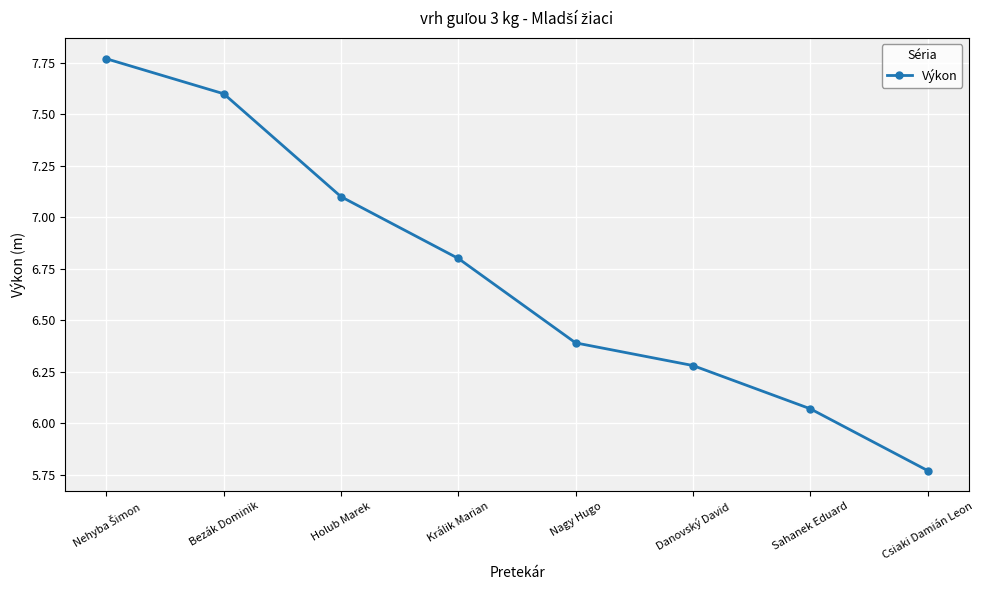

What is the label of the 7th point from the left?

Sahanek Eduard